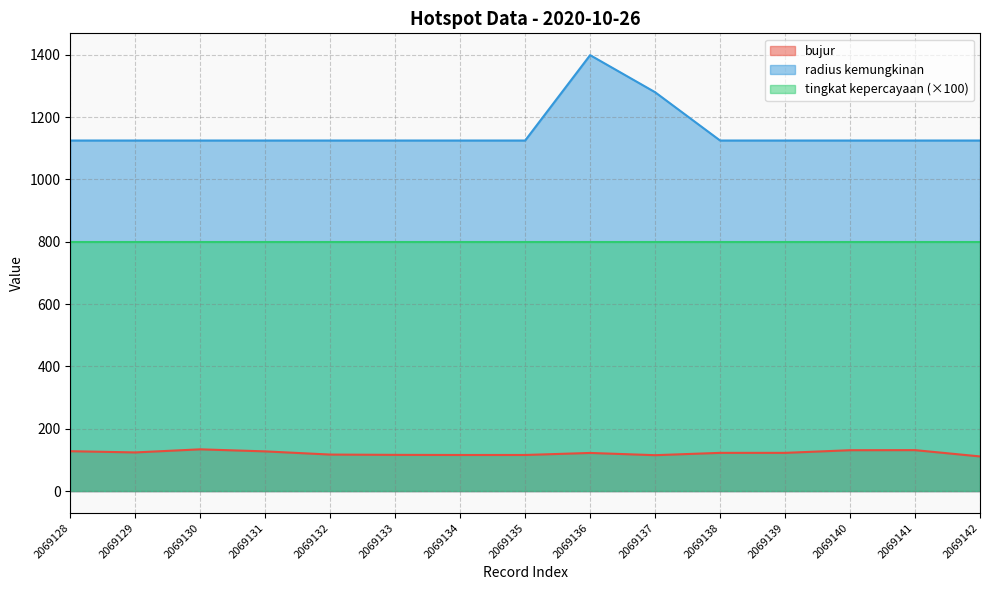

In radius kemungkinan, how many points are higher than both neighbors (excluding endpoints)?

1